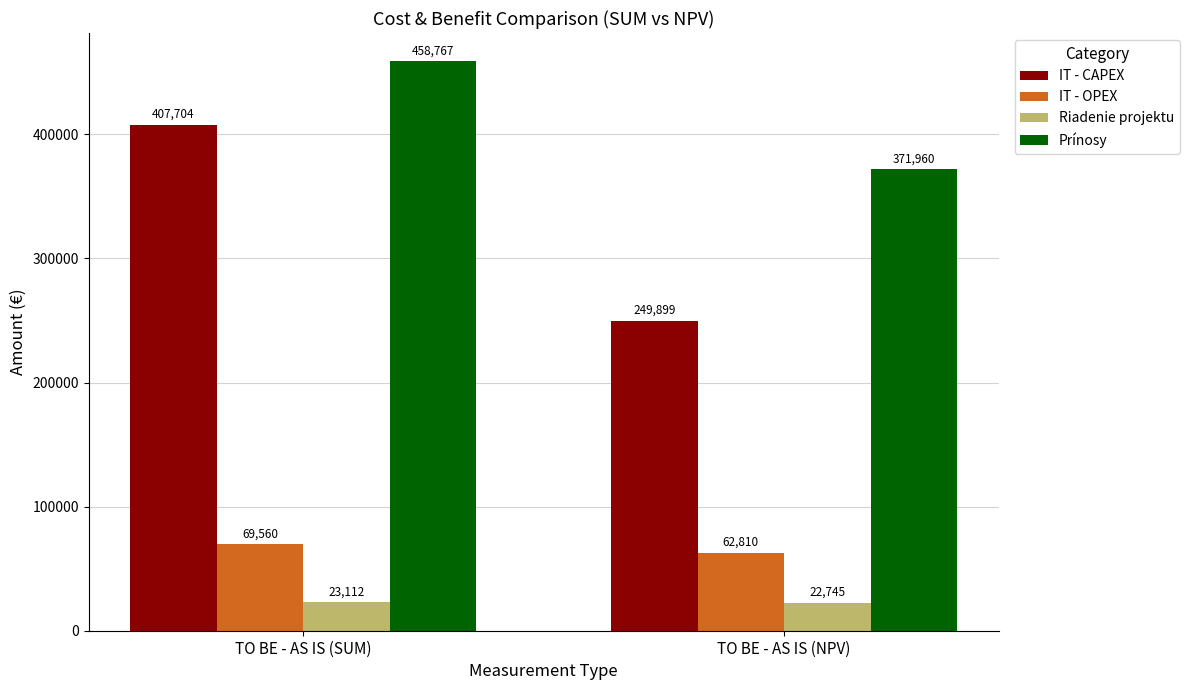

The value of IT - OPEX at TO BE - AS IS (SUM) is 91418.6. True or false?

False